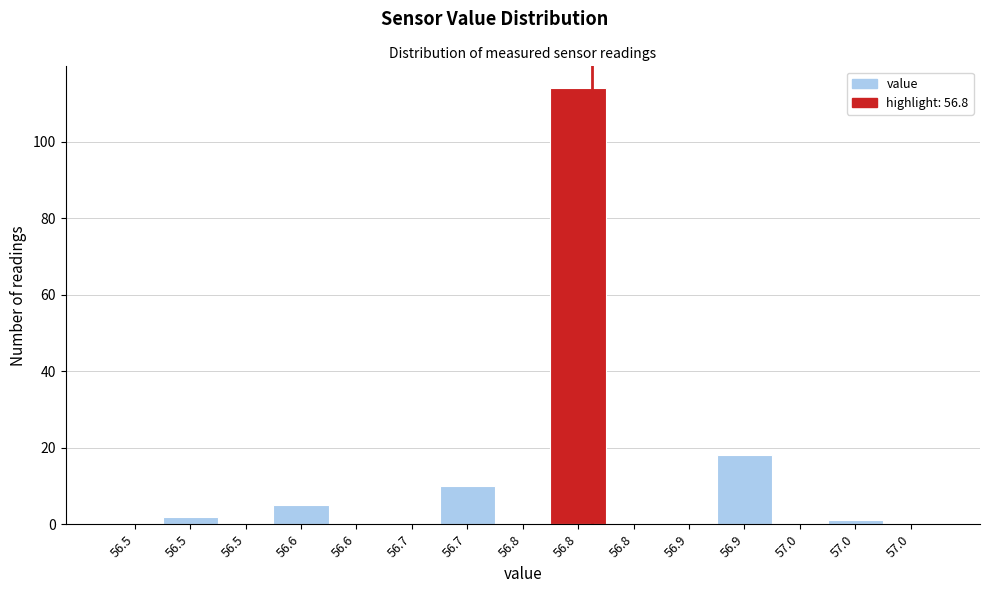

Count the number of categories in the chart.

15